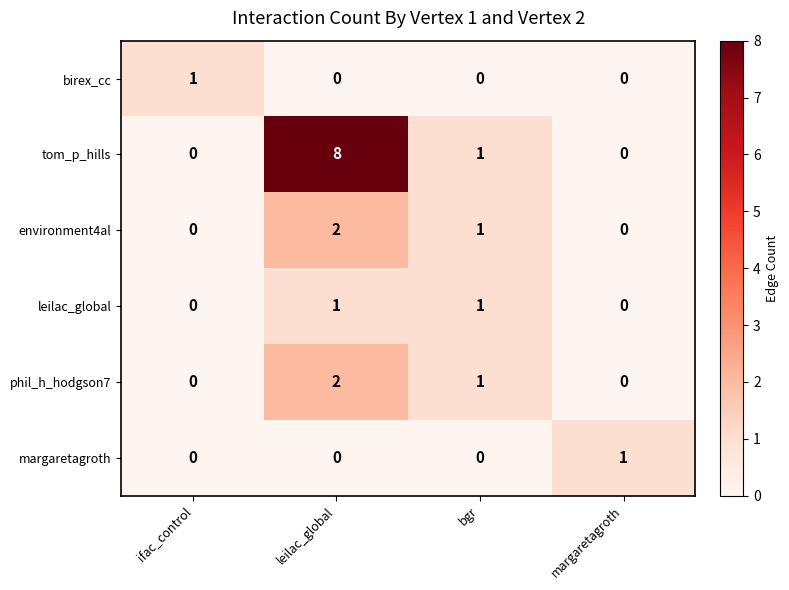

At which category is the sum across all series the highest?

leilac_global